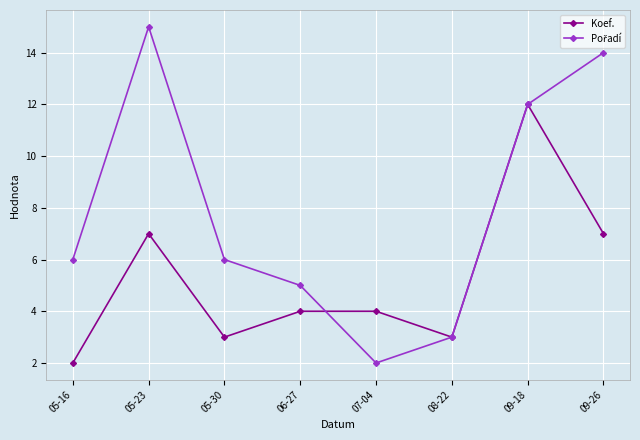

Between 05-16 and 09-18, which series saw the biggest shift?

Koef.